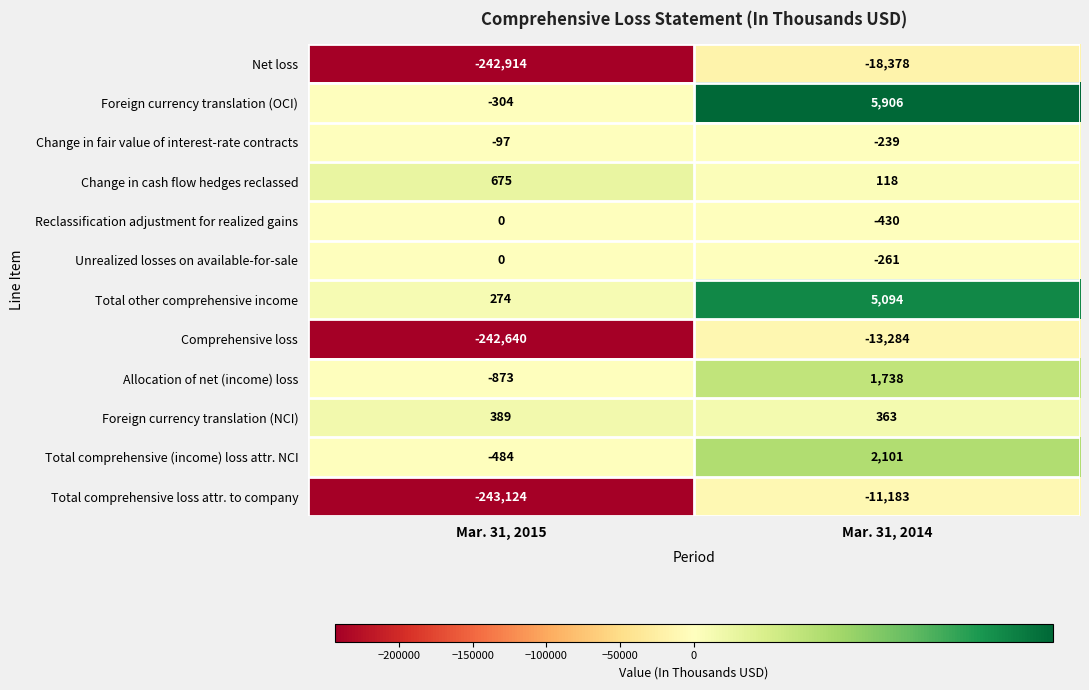

Rank the categories by Total comprehensive (income) loss attr. NCI value from lowest to highest.

Mar. 31, 2015, Mar. 31, 2014